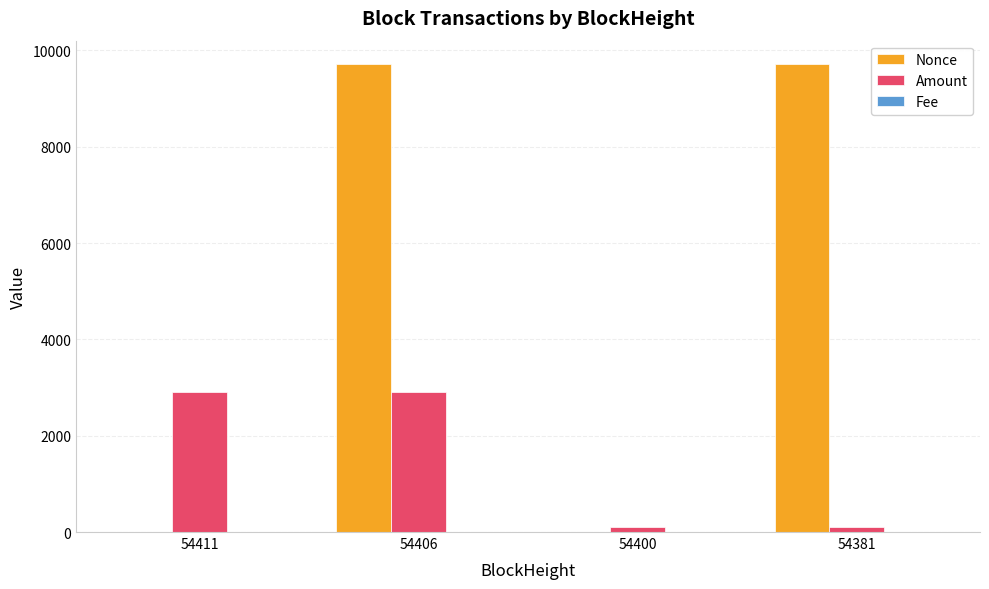

What is the approximate value of Nonce at 54411?

1.0